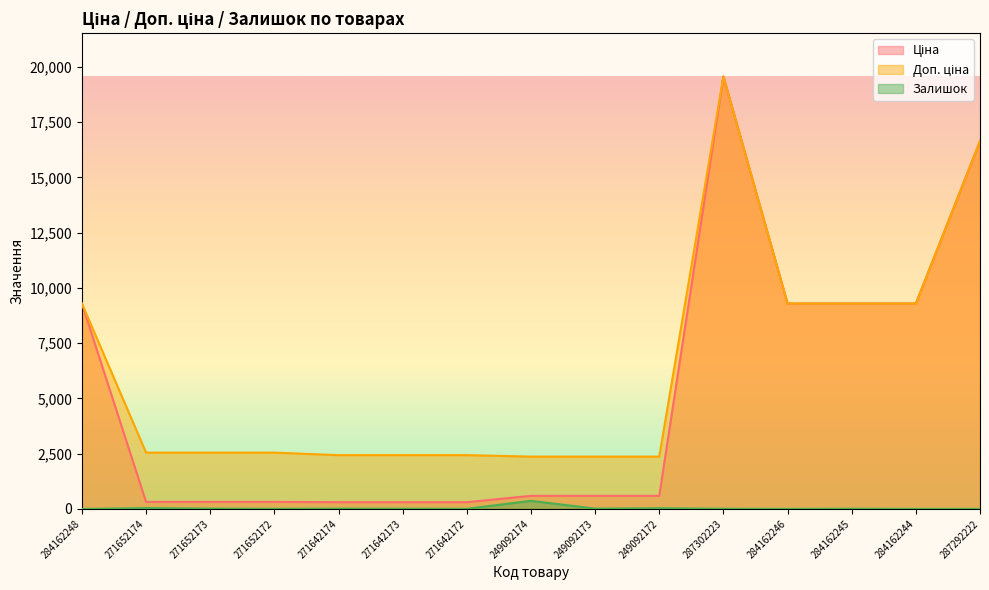

What is the minimum value for Доп. ціна?

2366.5